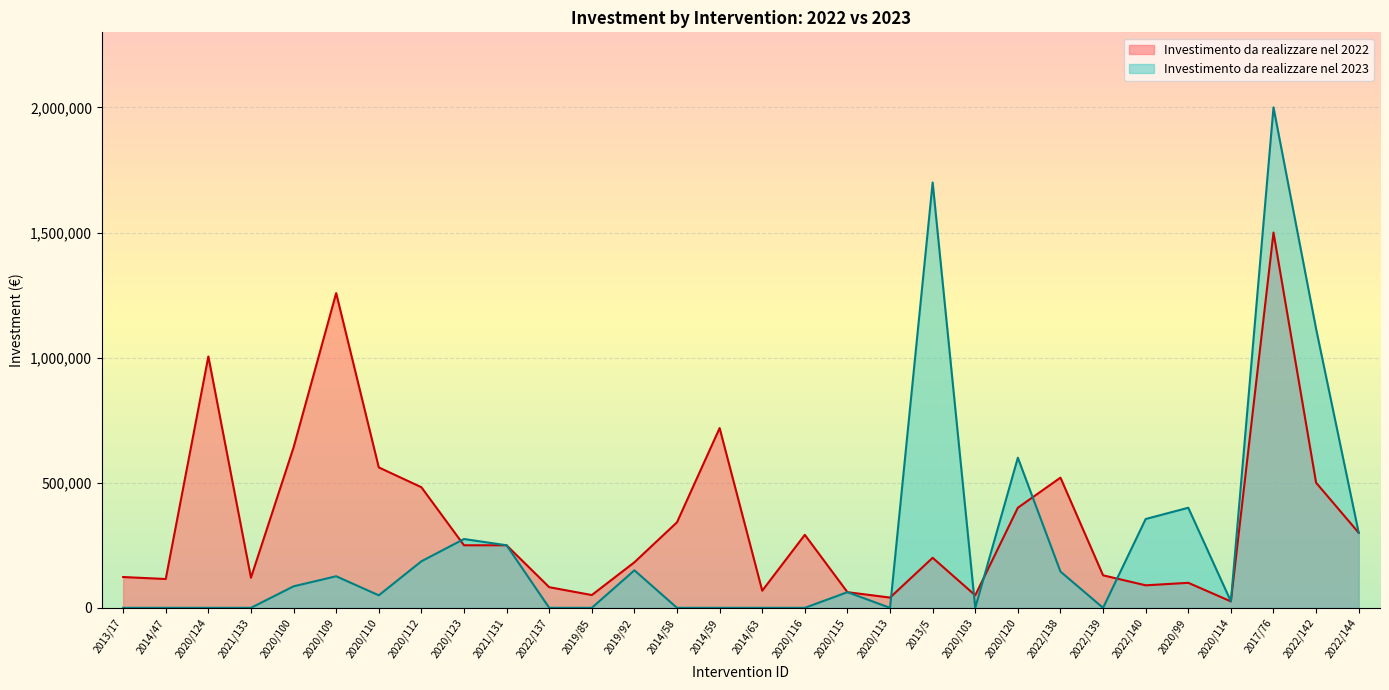

What is the difference between the maximum and minimum values in the Investimento da realizzare nel 2022 series?

1474268